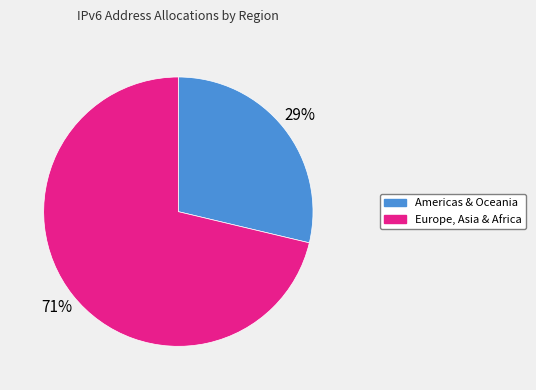

Is there any slice that represents more than half of the pie?

Yes